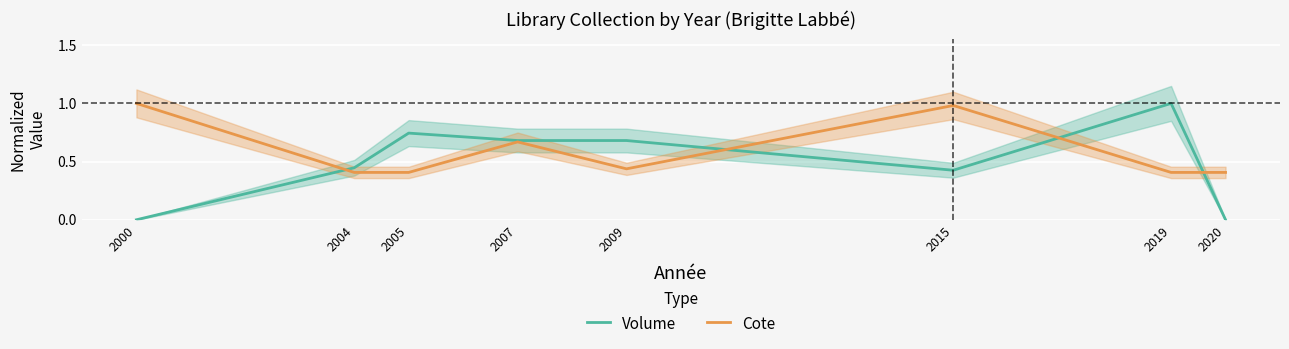

How many lines are shown in the chart?

2